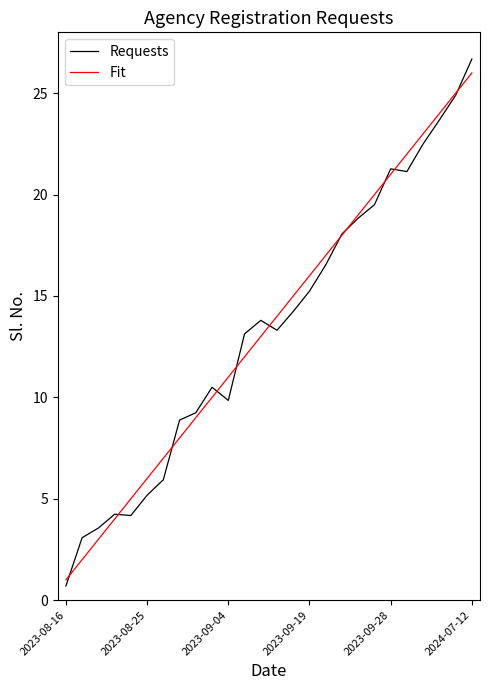

What is the minimum value shown in the chart?

0.7